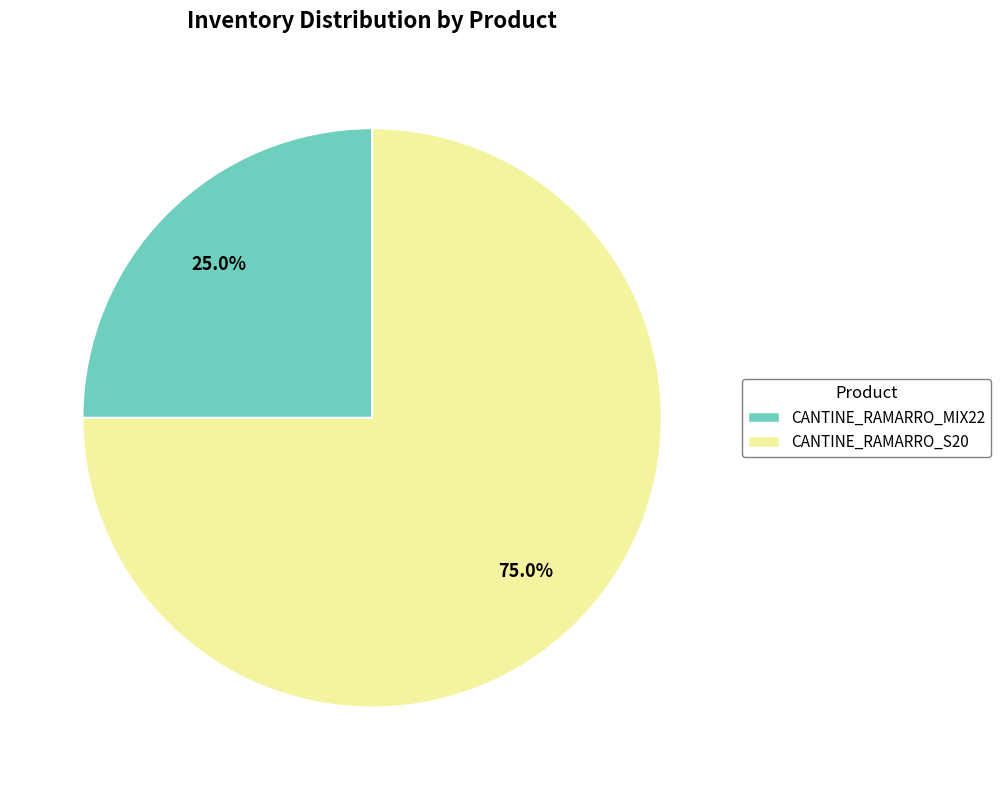

What percentage is NOT represented by CANTINE_RAMARRO_MIX22?

75.0%